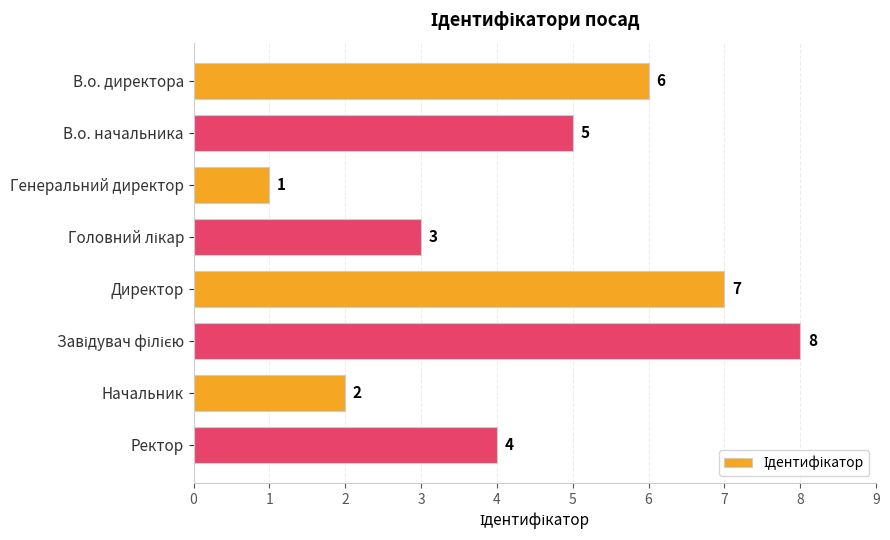

How many values are between 3 and 7?

5